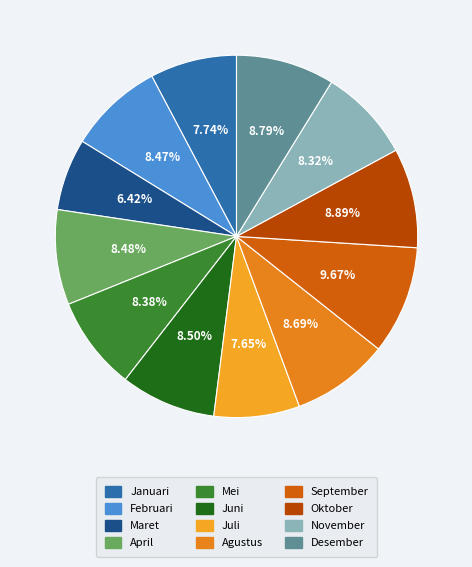

How much of the chart is everything except Januari?

92.3%